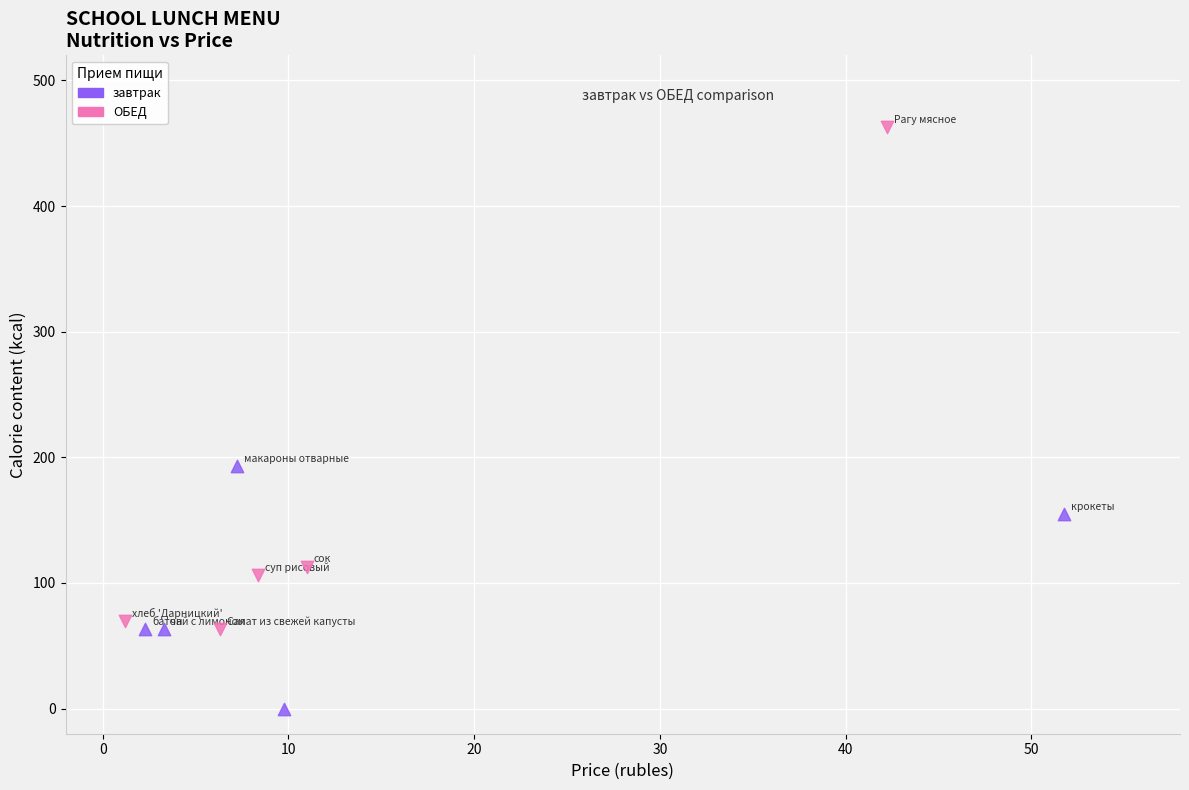

Which series reaches the maximum Y coordinate?

ОБЕД